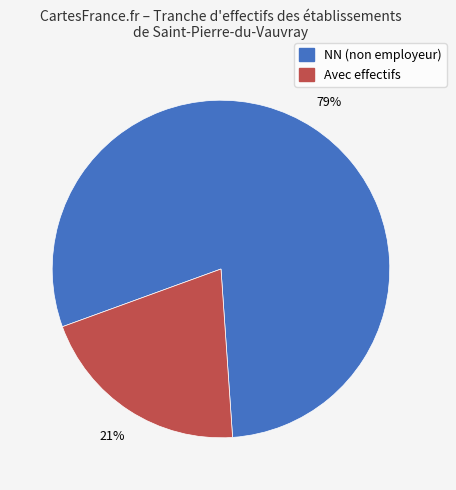

Is there any slice that represents more than half of the pie?

Yes